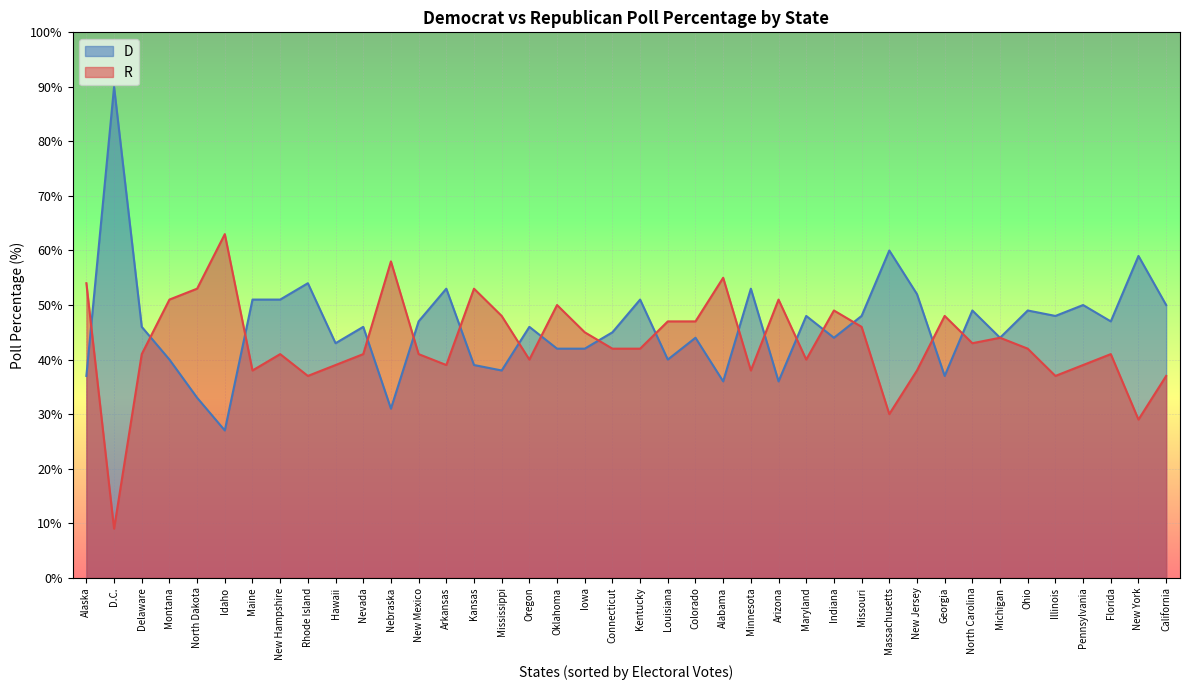

What are all the series names shown in the legend?

D, R